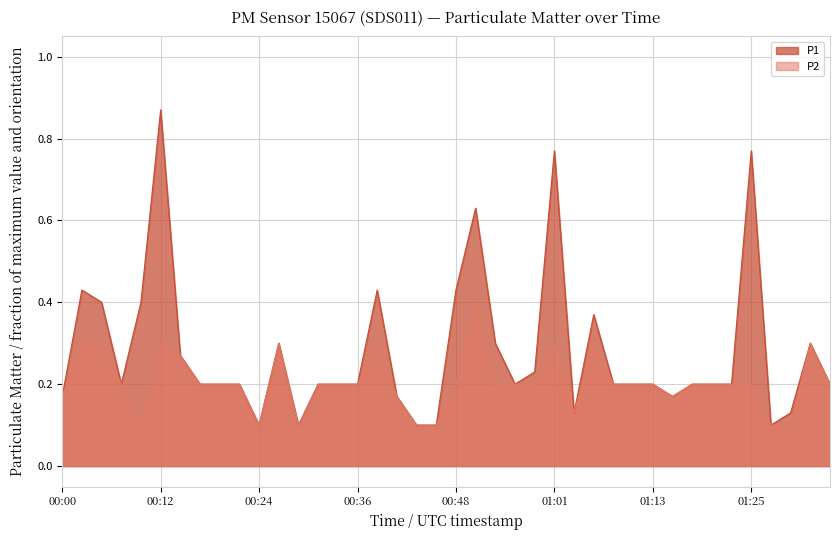

Is the value of P1 at 01:18 greater than the value of P2 at 01:06?

No